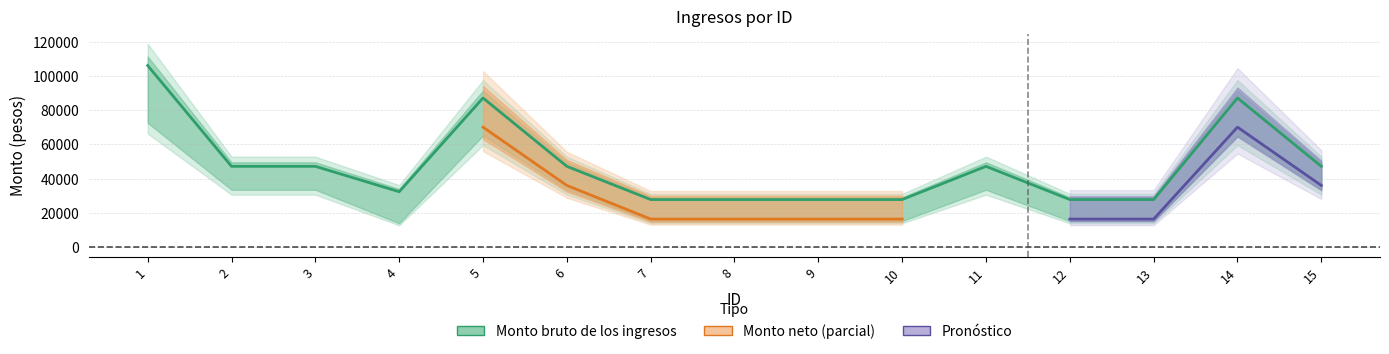

Does the chart display data point markers on the line(s)?

No